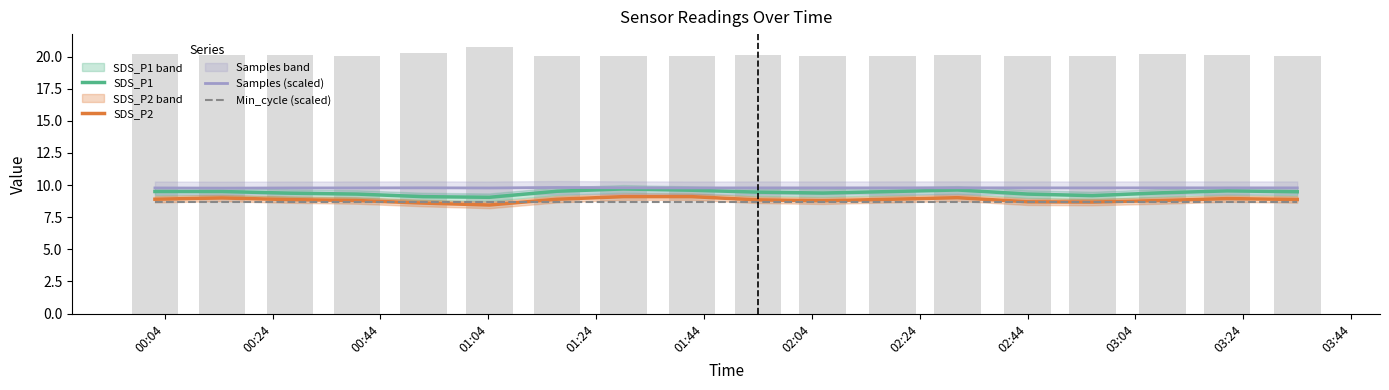

At how many categories does at least one series exceed 9?

18